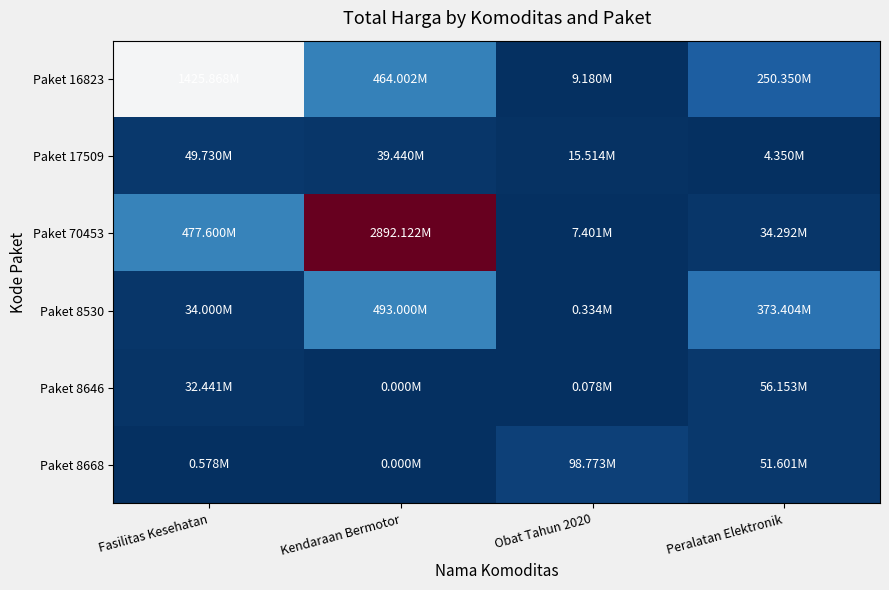

At which category does the chart reach its minimum across all series?

Kendaraan Bermotor